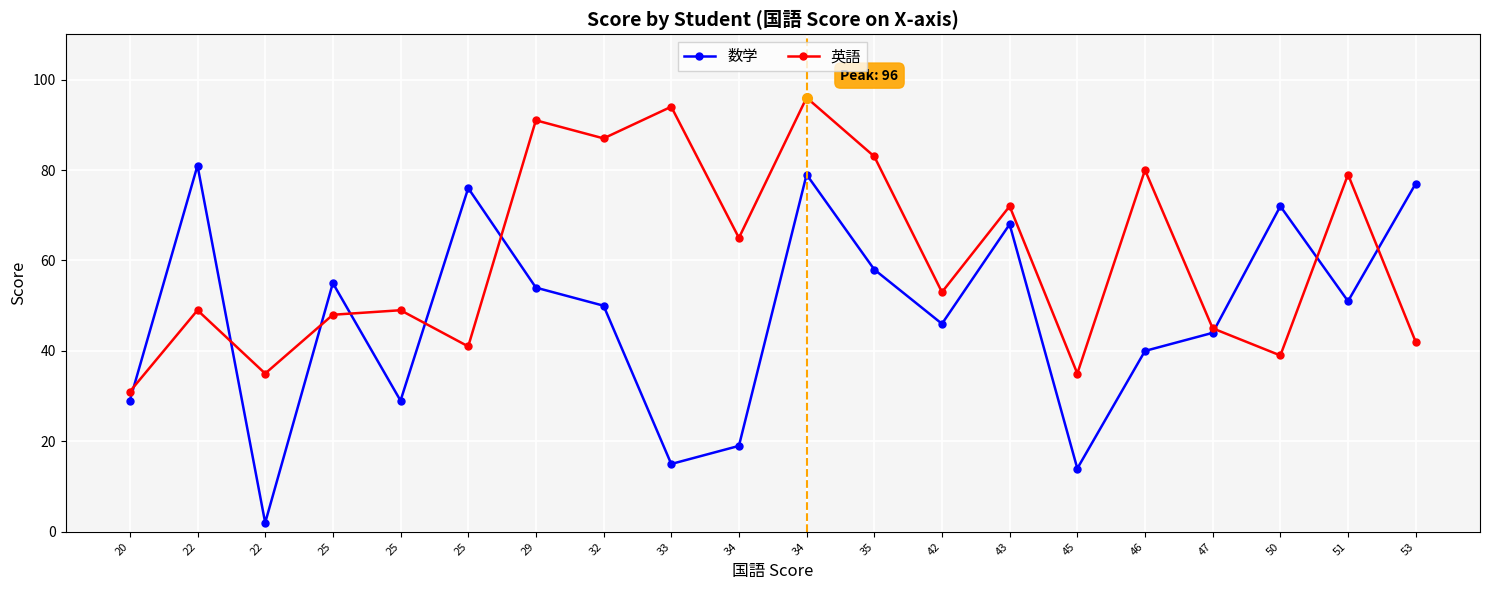

Where is the first local maximum for 英語?

22